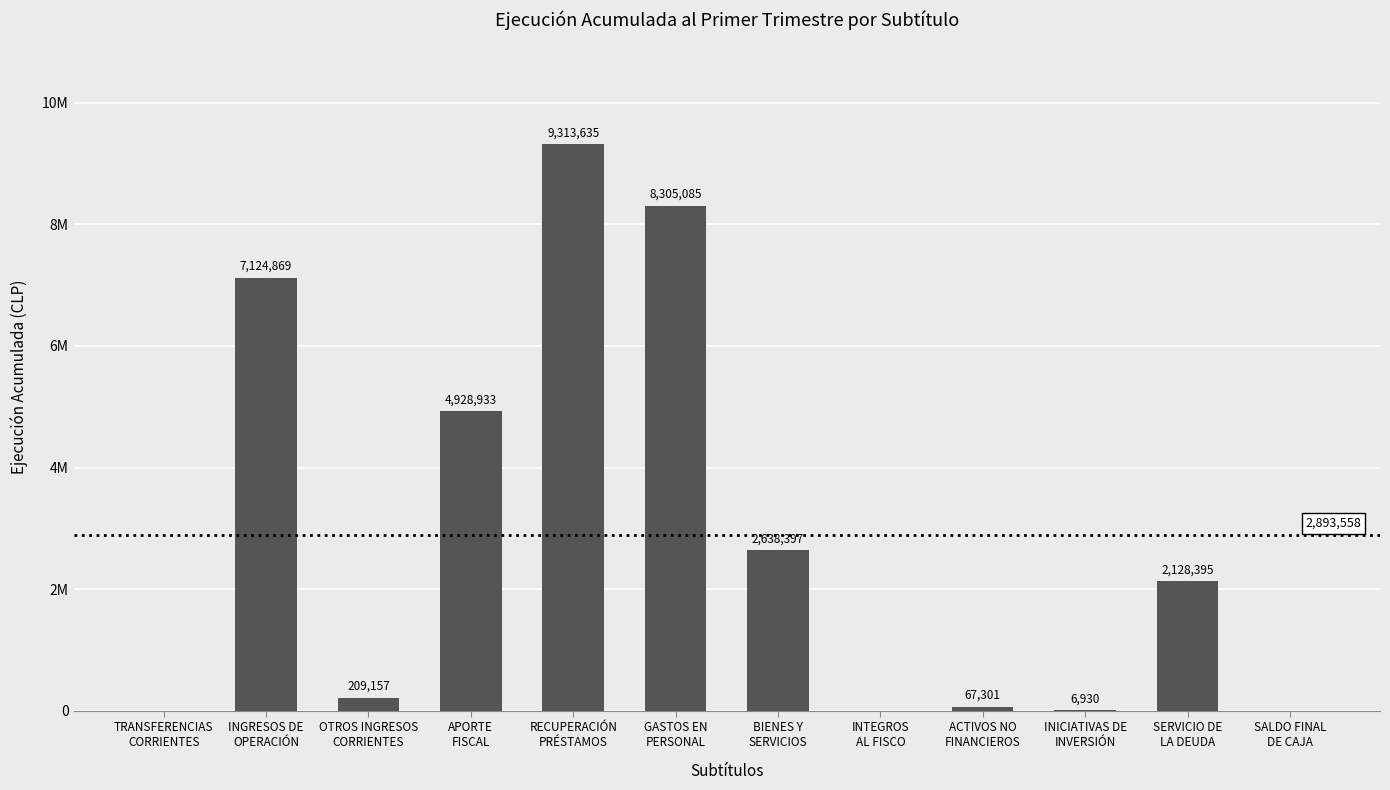

How many bars are there in total?

12